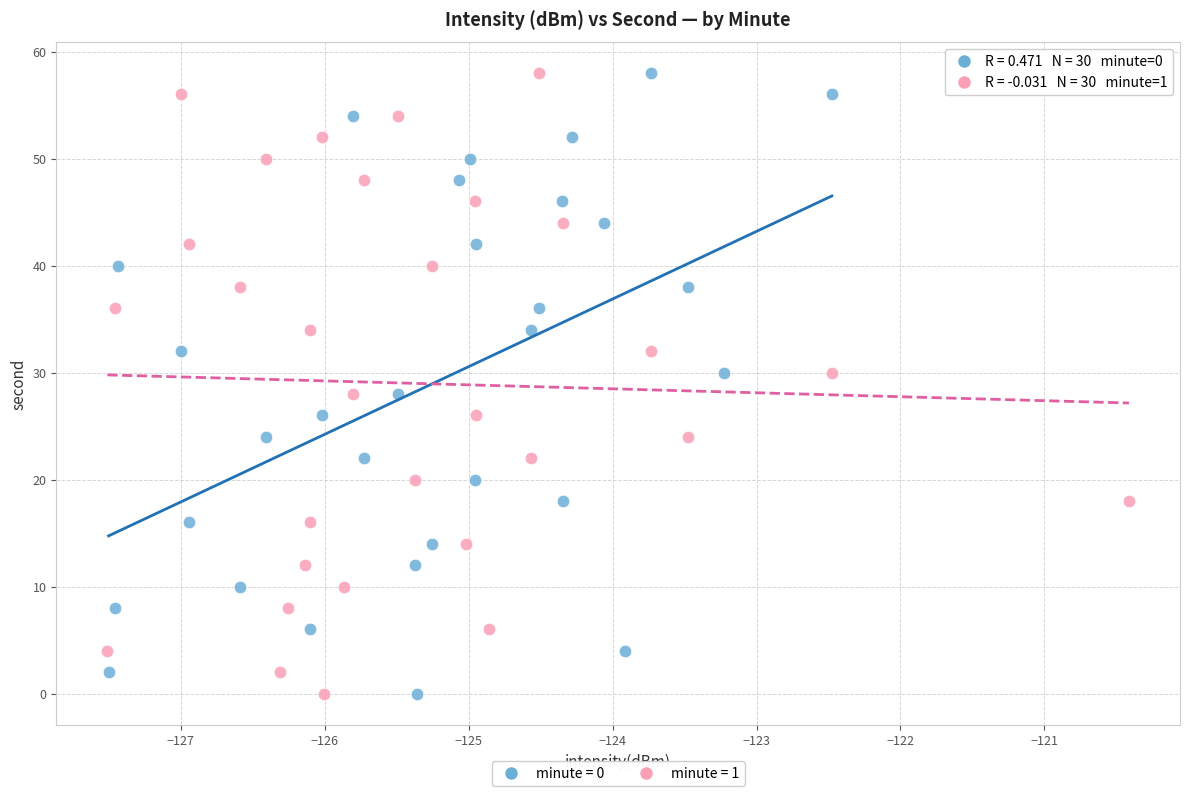

What are all the series names shown in the legend?

minute = 0, minute = 1